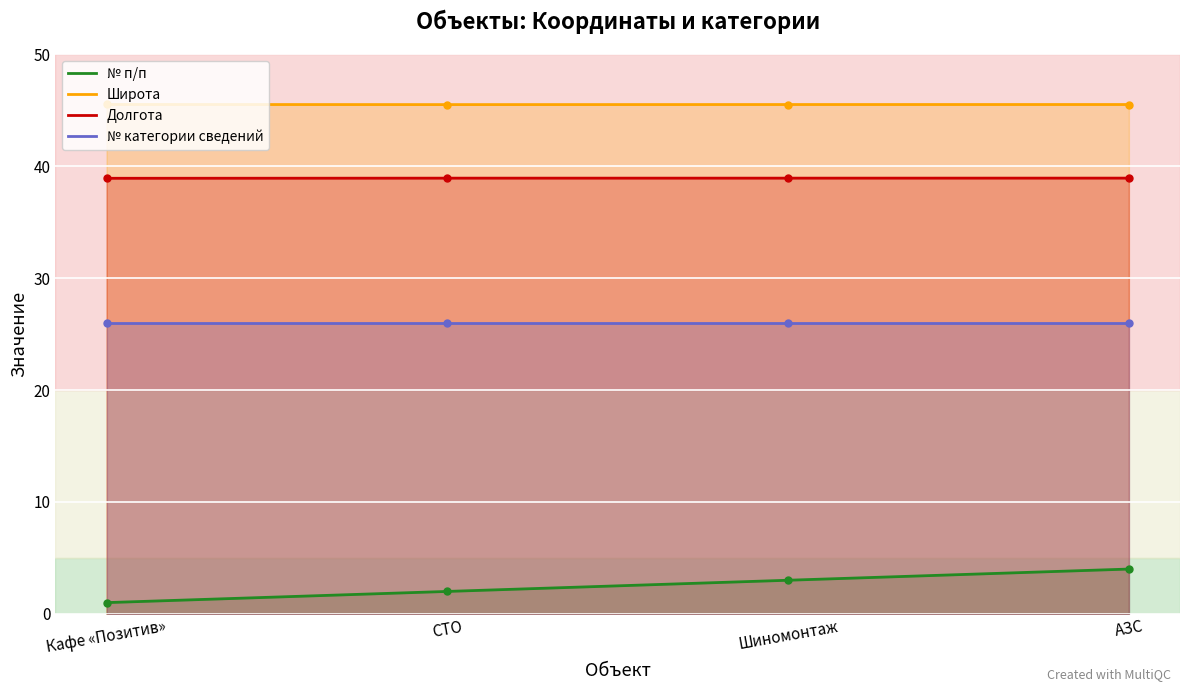

At which category is the sum across all series the highest?

АЗС